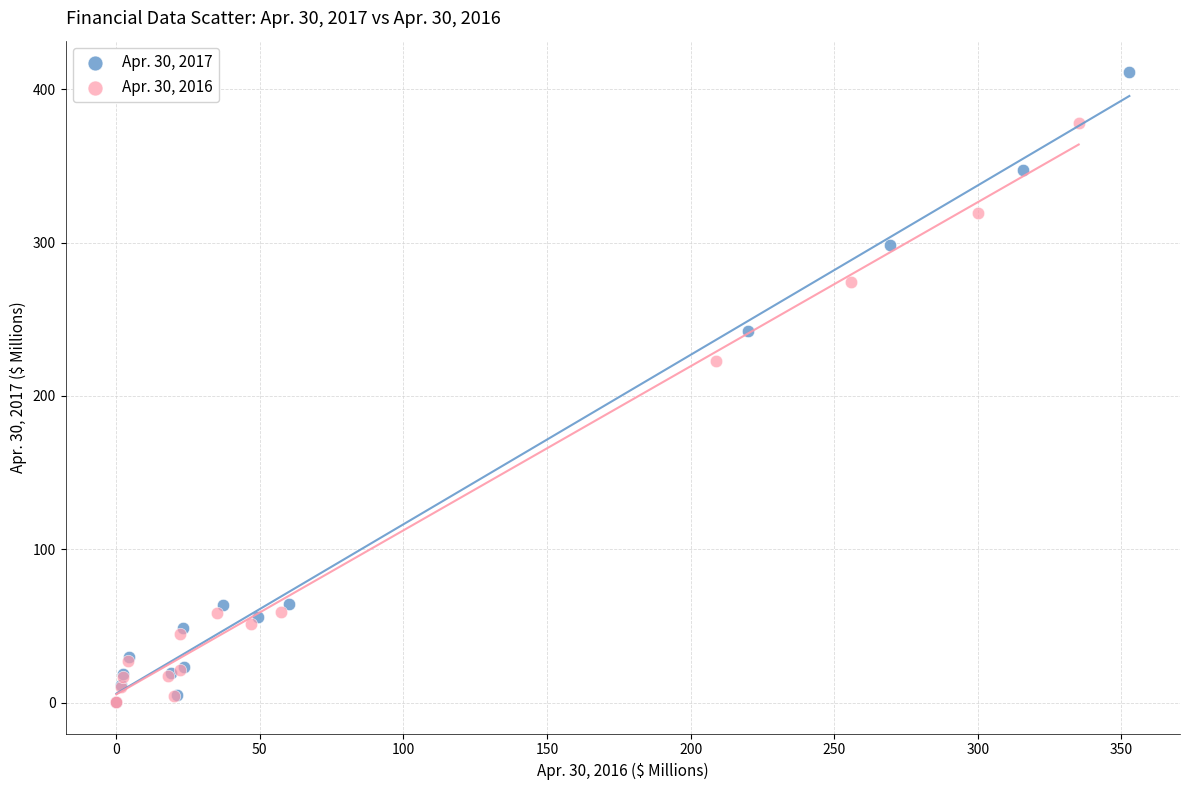

Which series has the widest spread of Y values?

Apr. 30, 2017